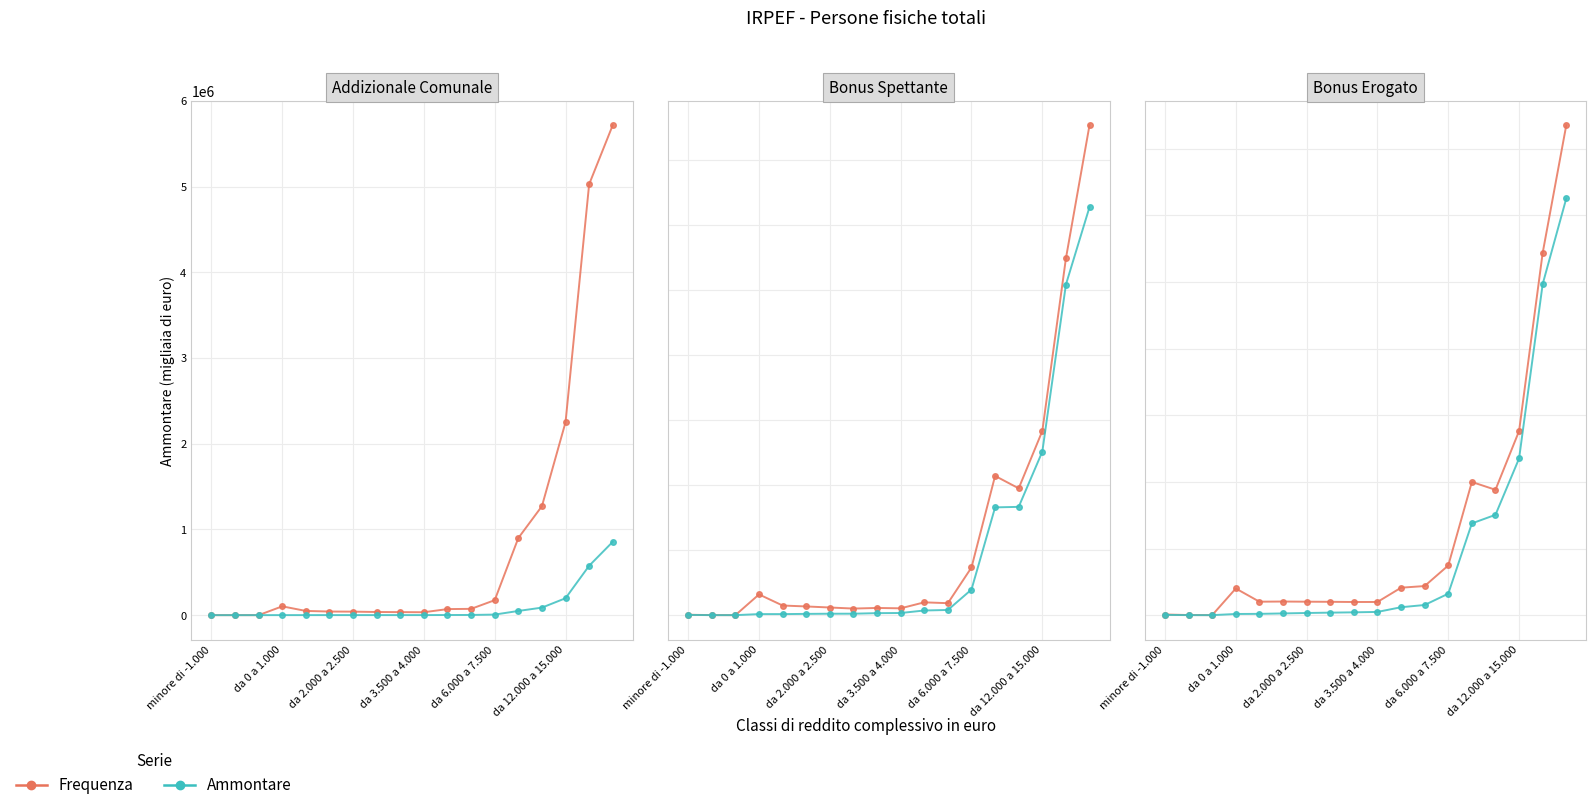

True or false: Frequenza has more than 0 points higher than both neighbors.

True